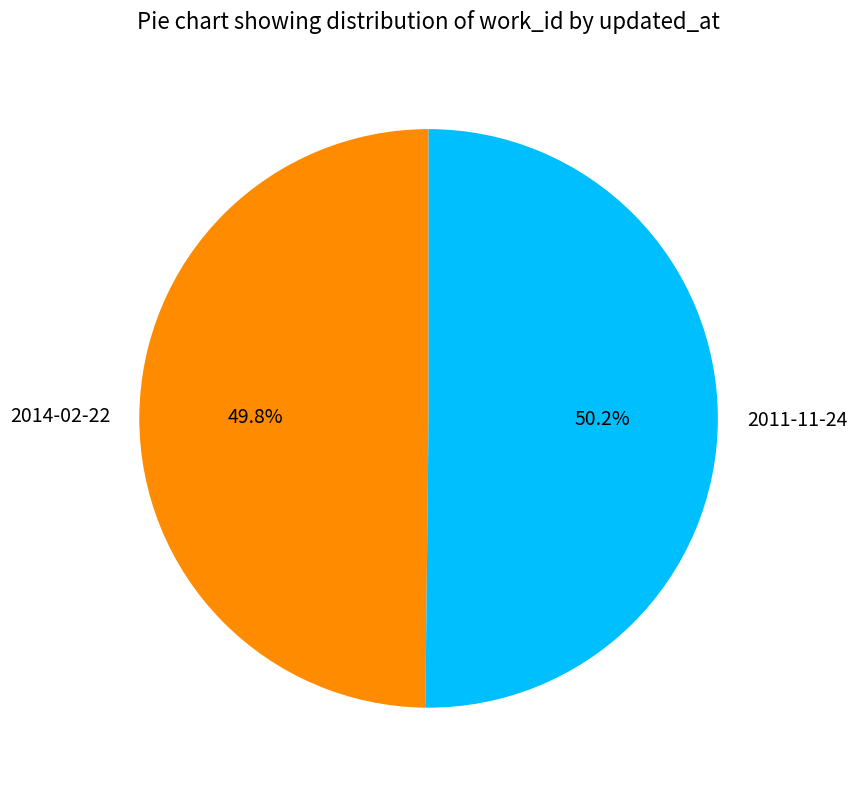

Do 2011-11-24 and 2014-02-22 together represent more than half of the pie?

Yes